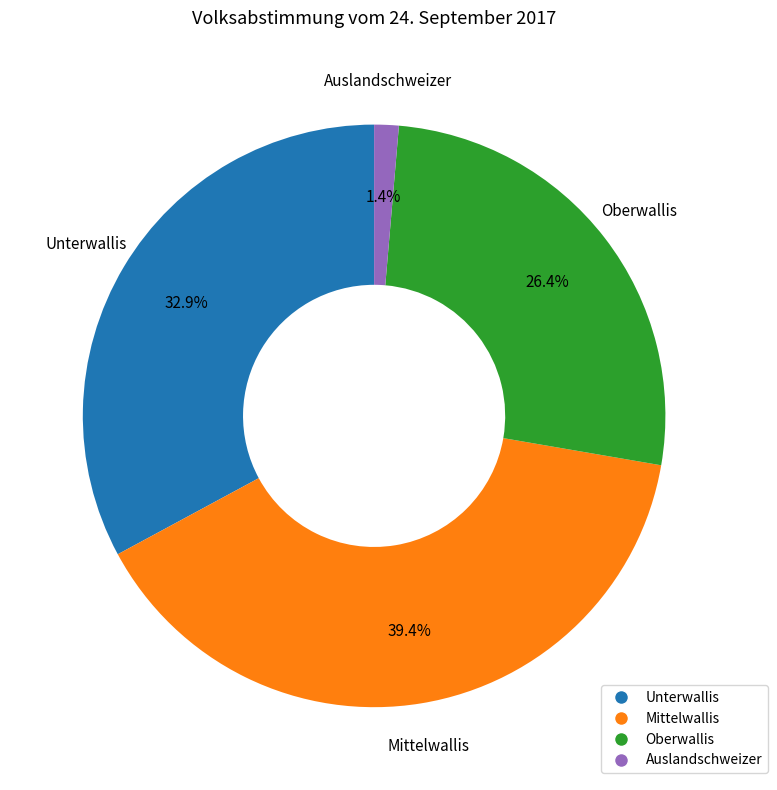

To the nearest percent, what portion does Oberwallis represent?

26%